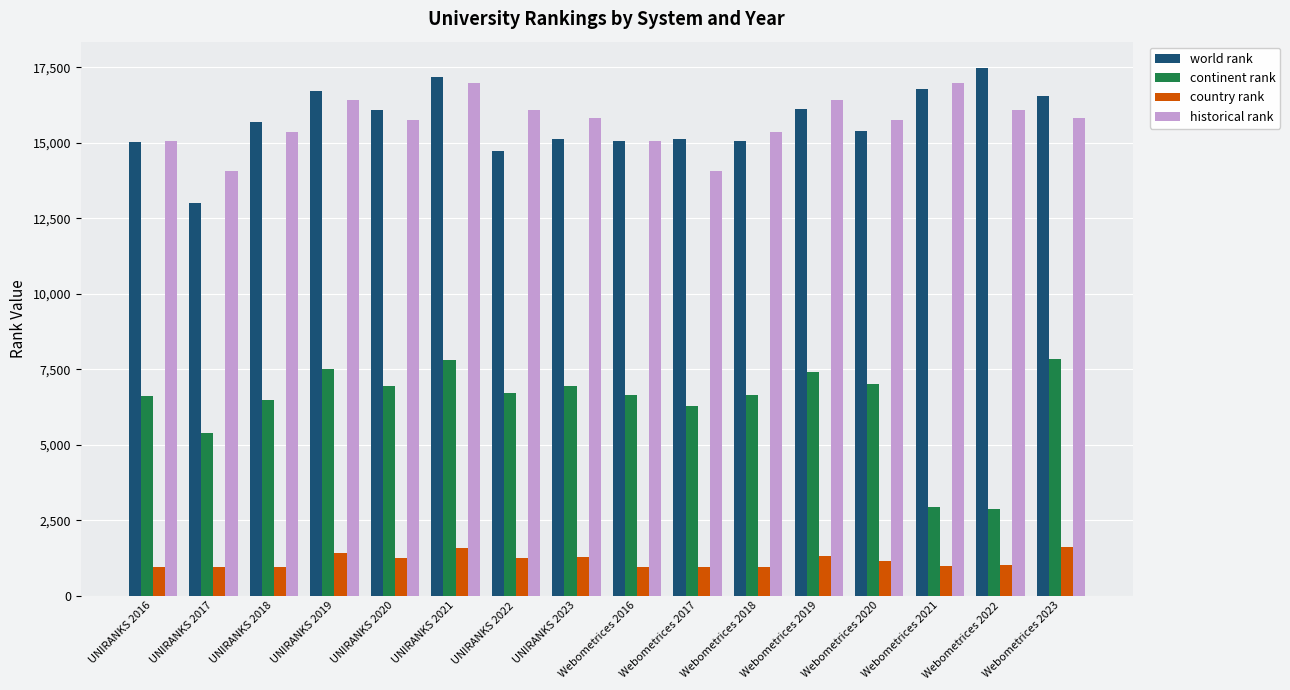

What is the sum of all historical rank values?

251052